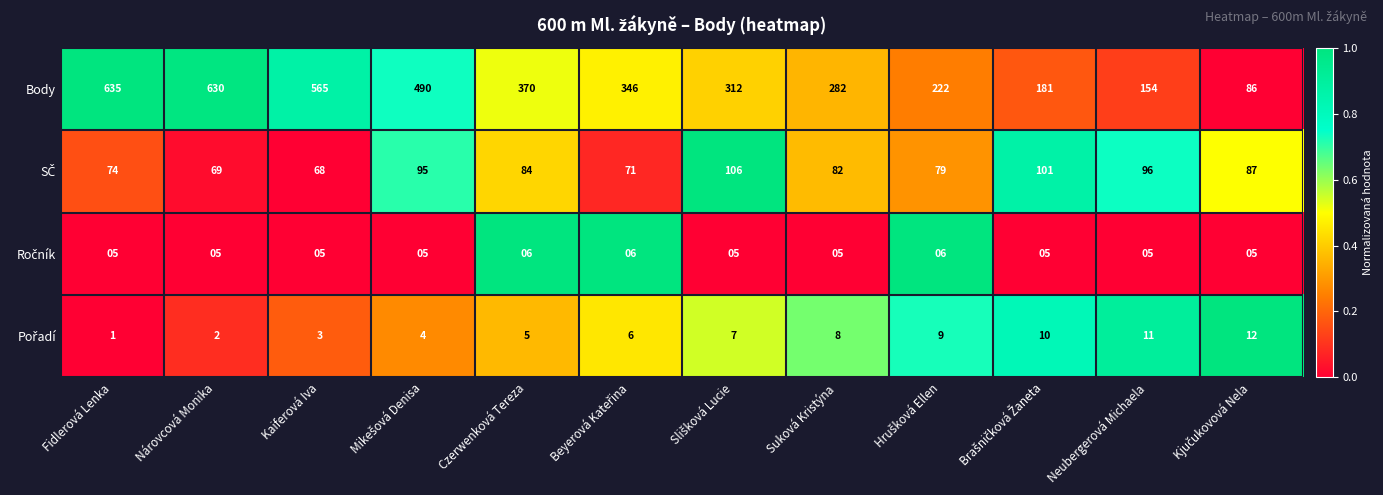

What is the greatest value displayed?

635